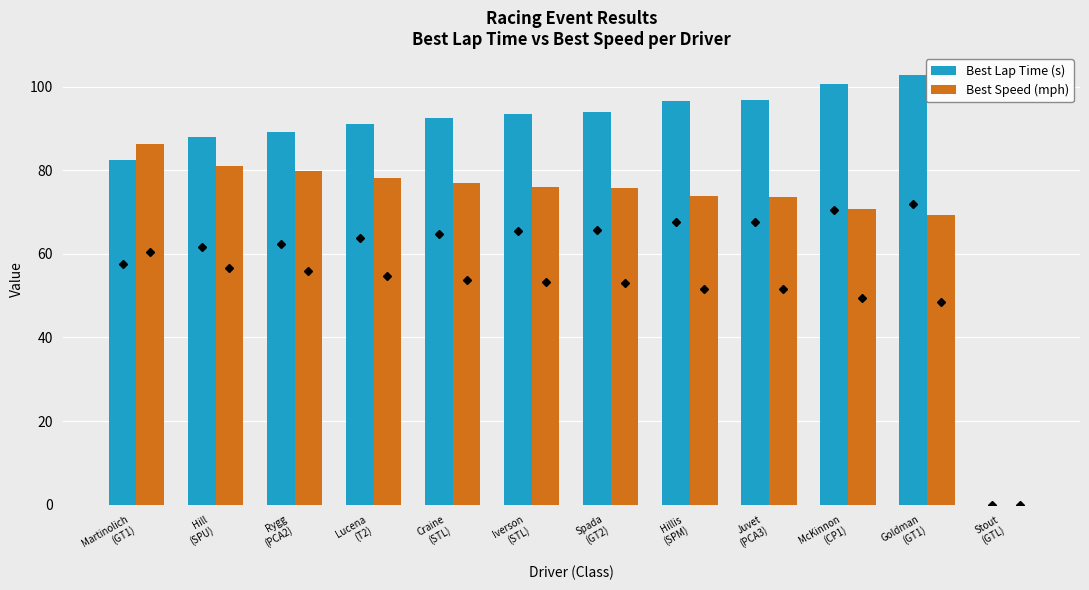

What is the sum of all Best Lap Time (s) values?

1027.3